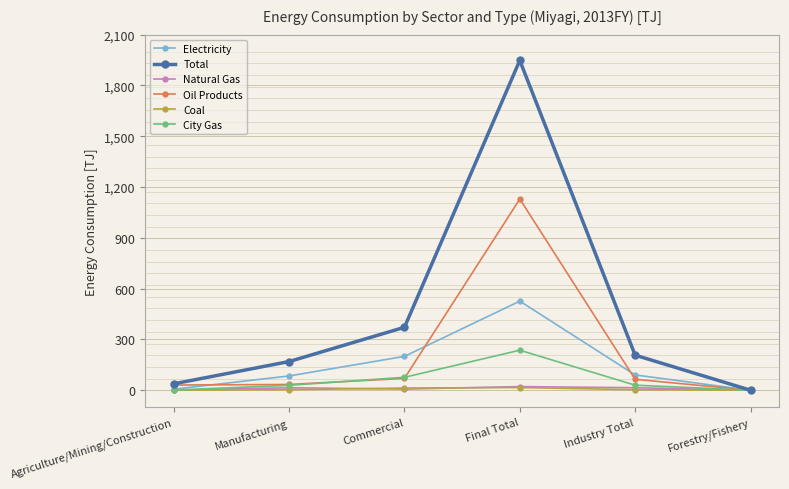

What is the value of the Total point at the 2nd from the left?

169.3